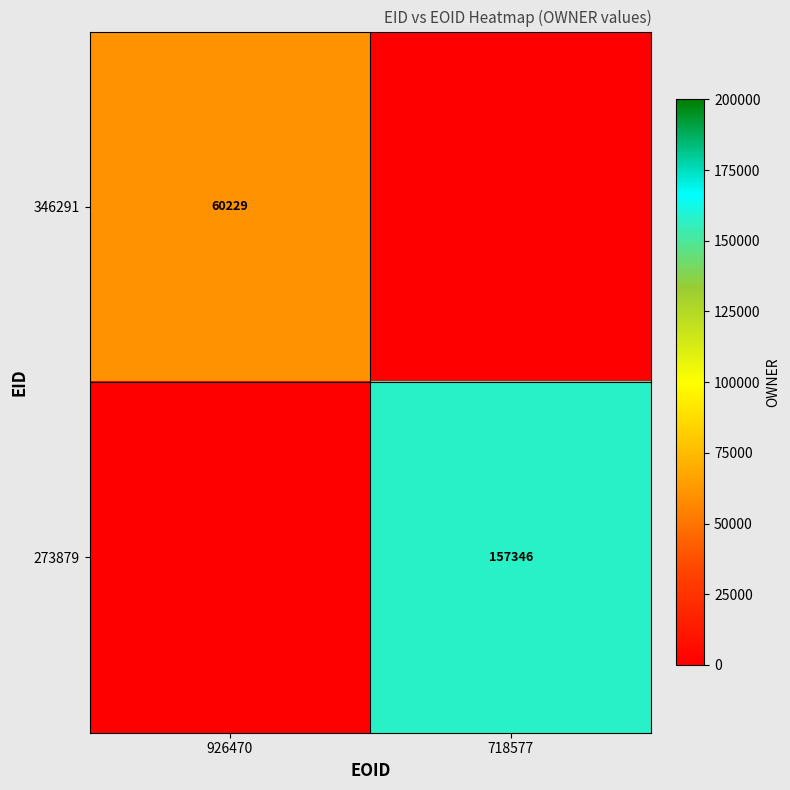

Is it true that 273879 equals 157346 at 718577?

True